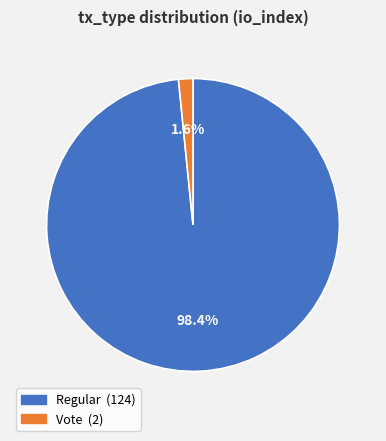

What percentage is the Vote slice, to the nearest percent?

2%